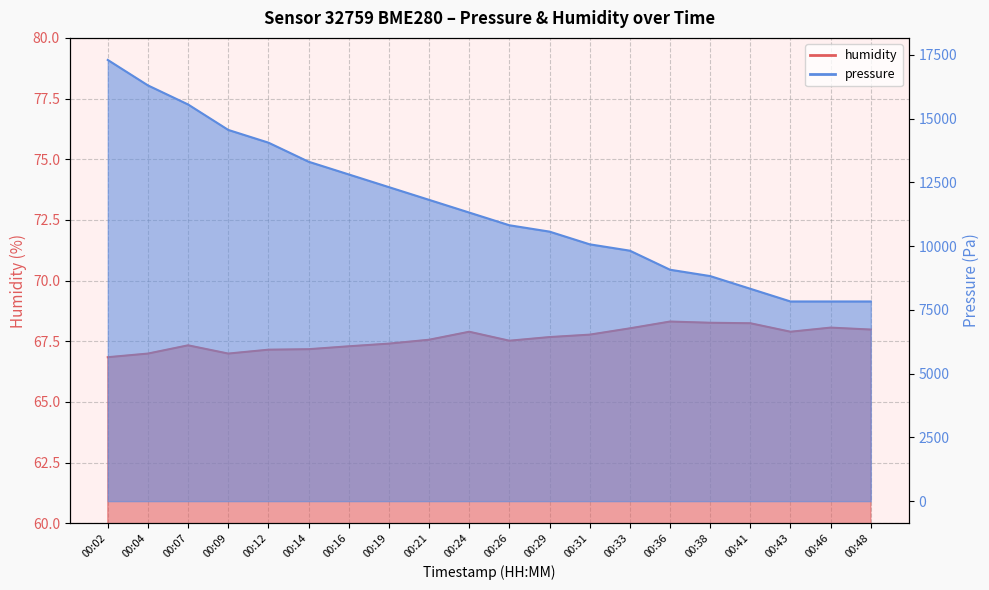

Between 00:31 and 00:41, which series saw the biggest shift?

pressure